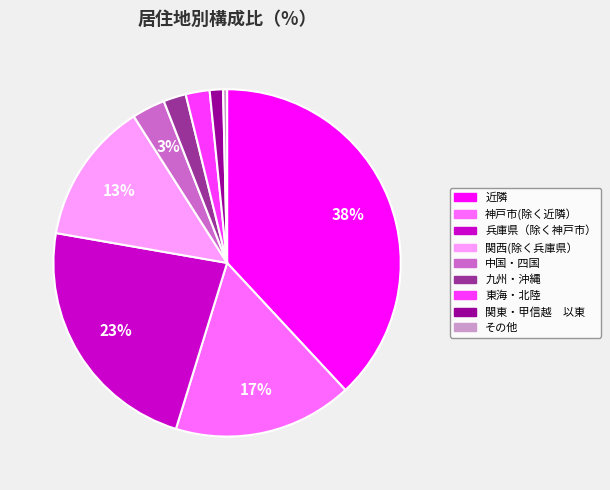

To the nearest percent, what portion does 中国・四国 represent?

3%